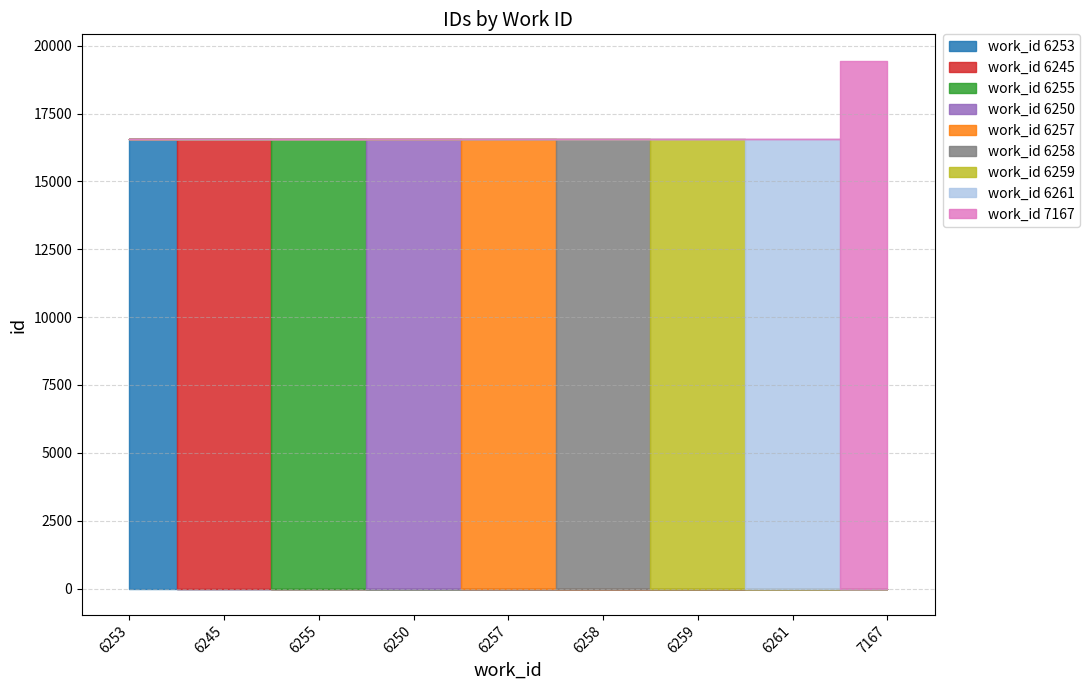

What is the label of the 4th point from the right?

6258